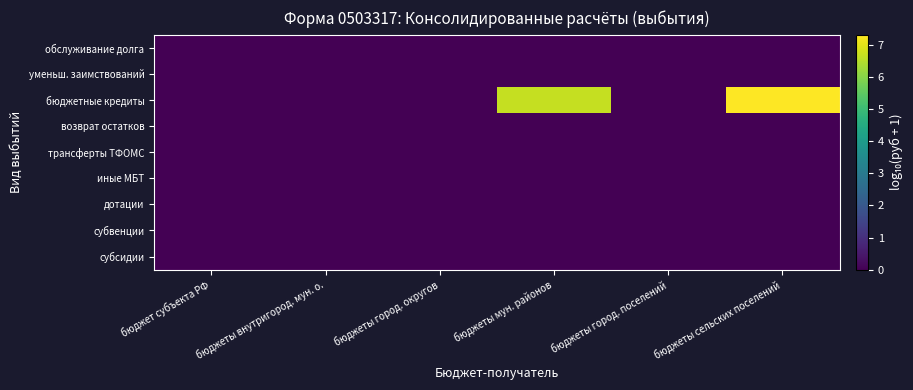

Which series changed the most between бюджеты город. округов and бюджеты город. поселений?

субсидии